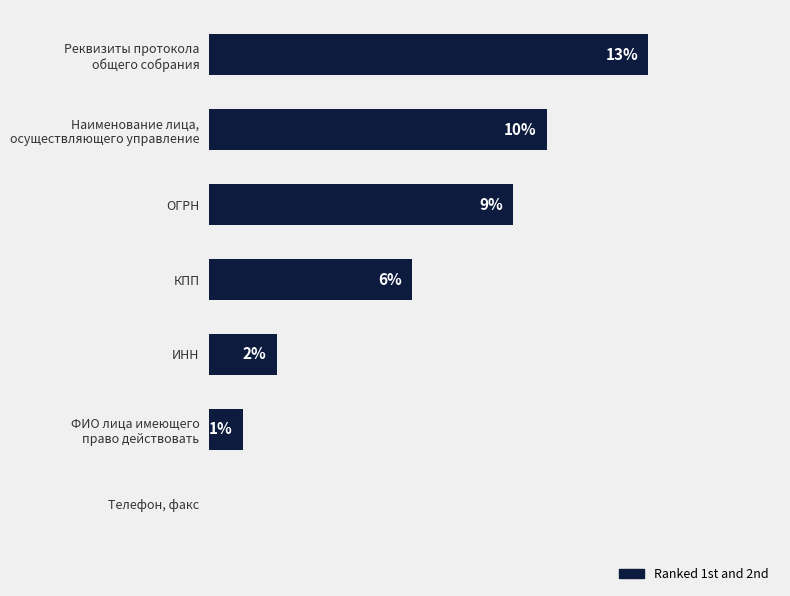

At which label is the value closest to 6?

КПП